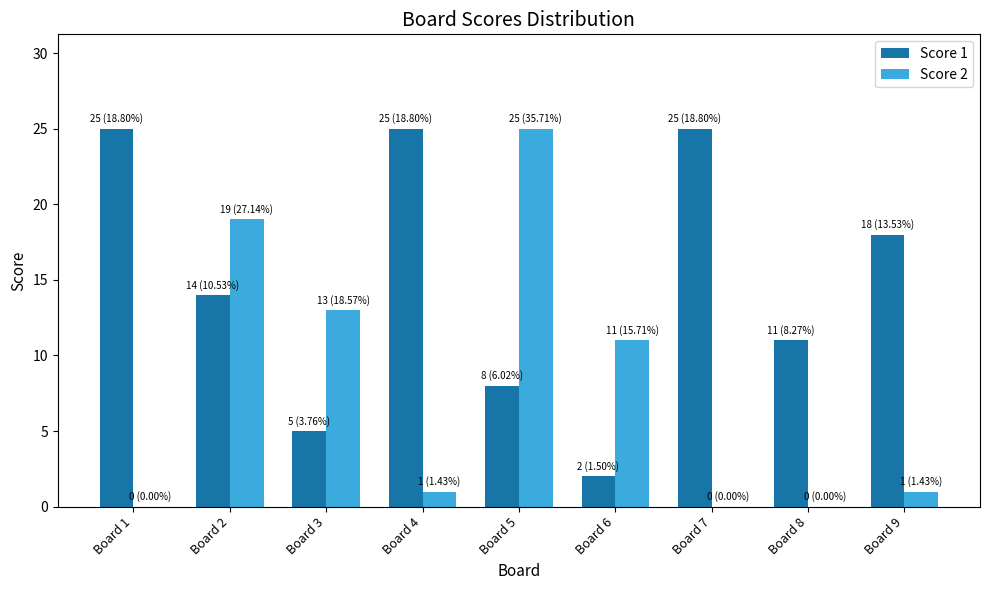

Count the number of data series in this chart.

2